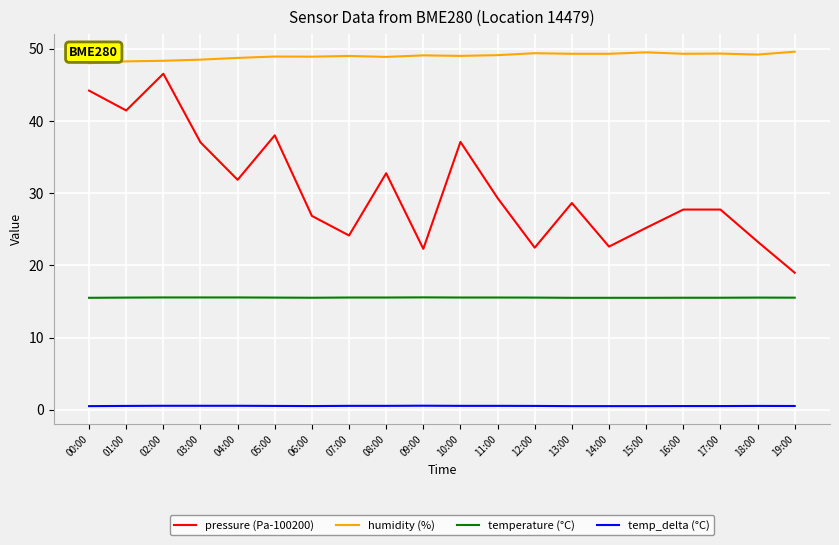

At which category does pressure (Pa-100200) reach its first local peak?

02:00